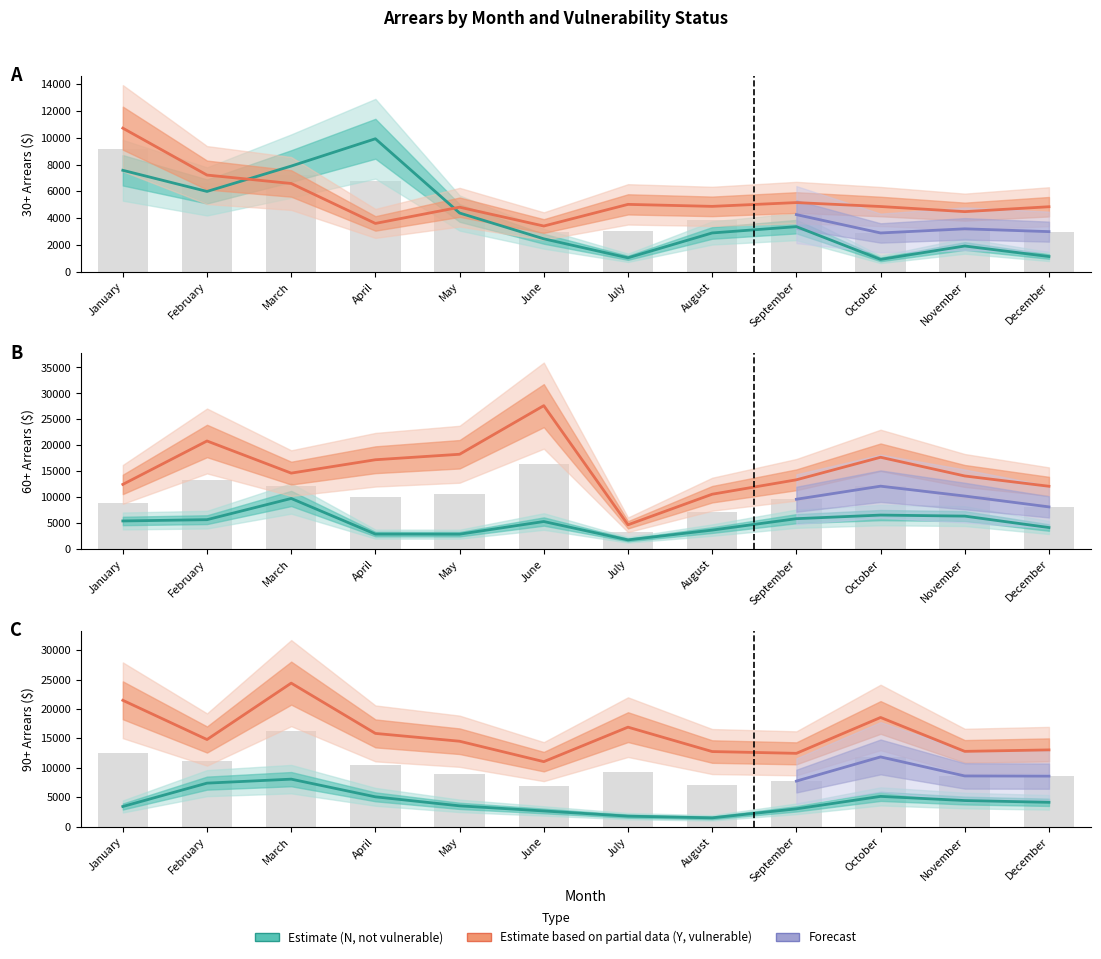

List the labels in order of 30+ (Y) value, largest first.

January, February, March, September, July, August, October, December, May, November, April, June